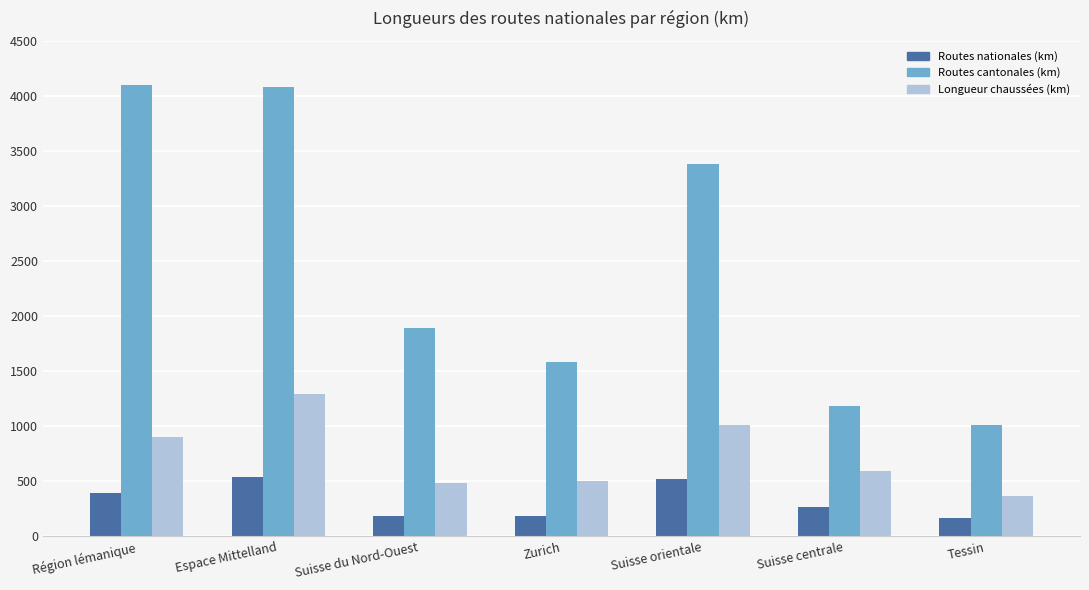

What is the difference between the highest and lowest values at Zurich?

1394.7